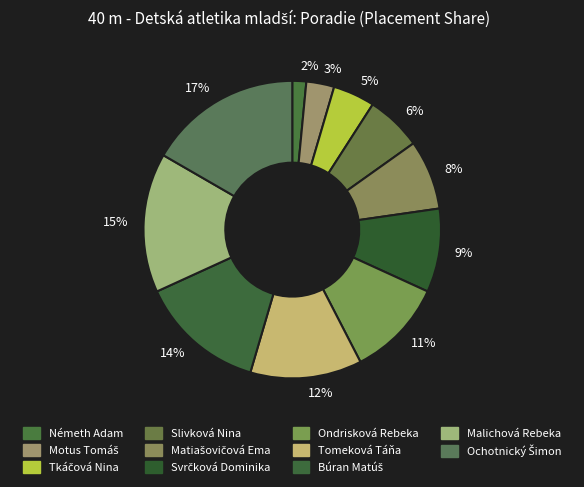

How many segments does this pie chart have?

11